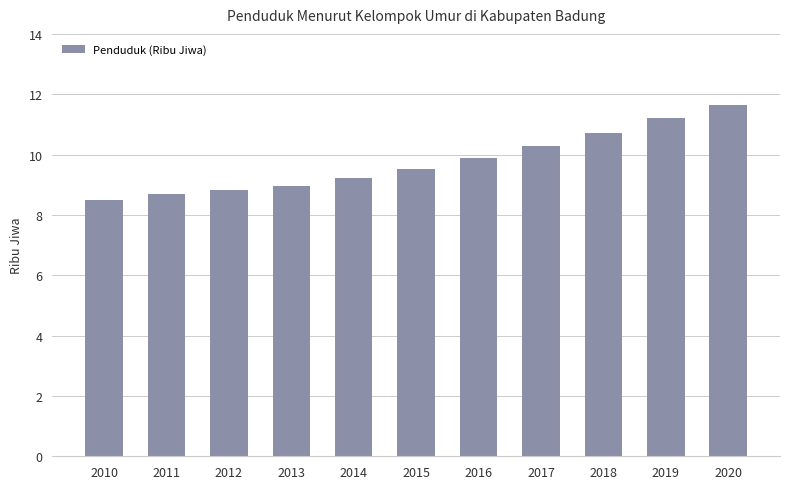

Reading left to right, extract all data points from this chart.

8.5	8.7	8.8	9.0	9.2	9.5	9.9	10.3	10.7	11.2	11.7